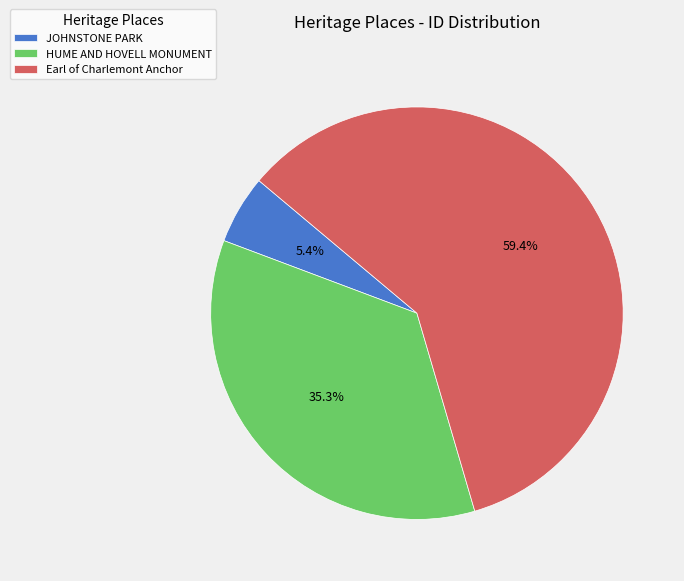

Count the number of slices in the pie.

3